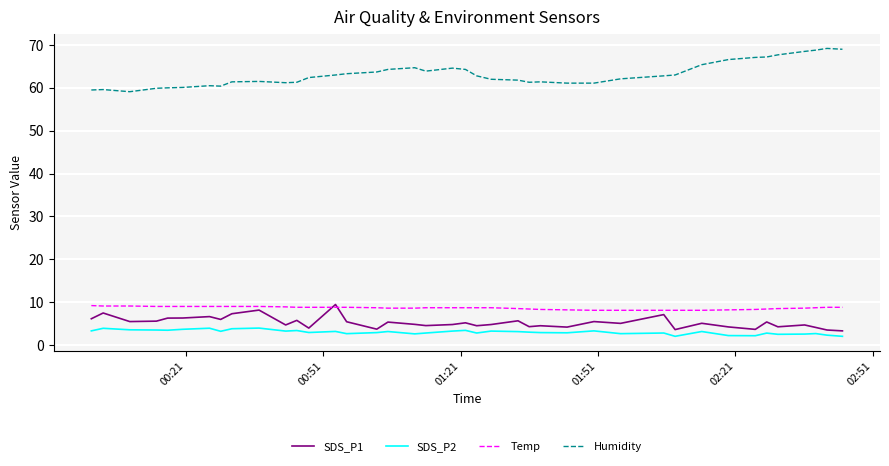

What is the greatest value displayed?

69.2